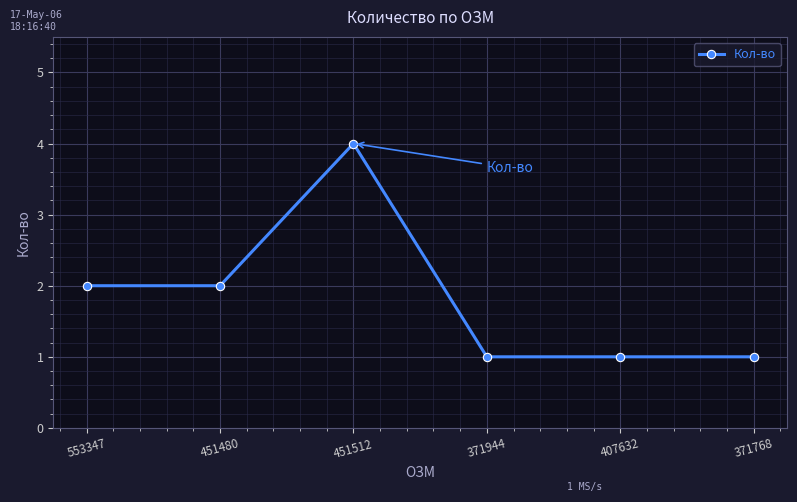

What is the difference between the second highest and second lowest values?

1